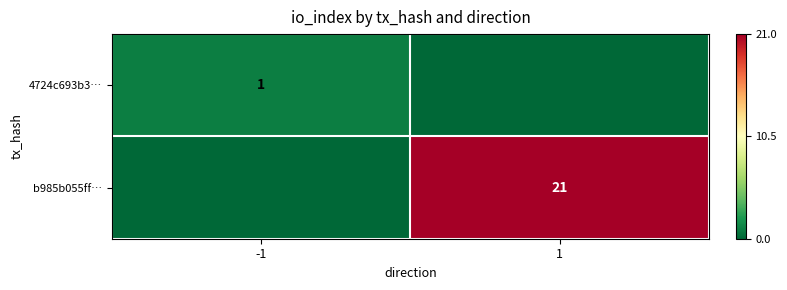

Is the value of b985b055ff… at 1 greater than the value of 4724c693b3… at -1?

Yes